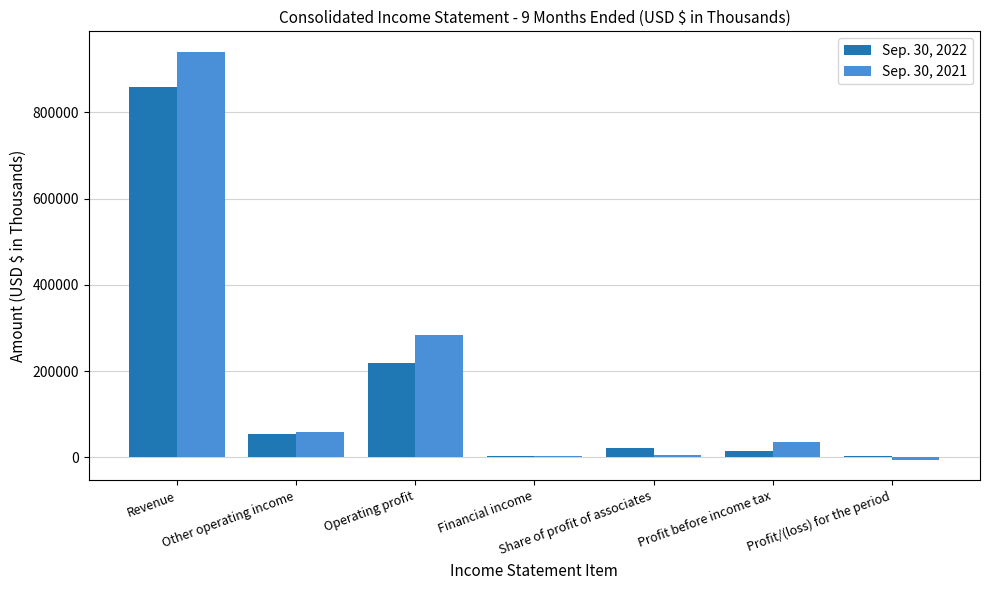

How many groups of bars are there?

7